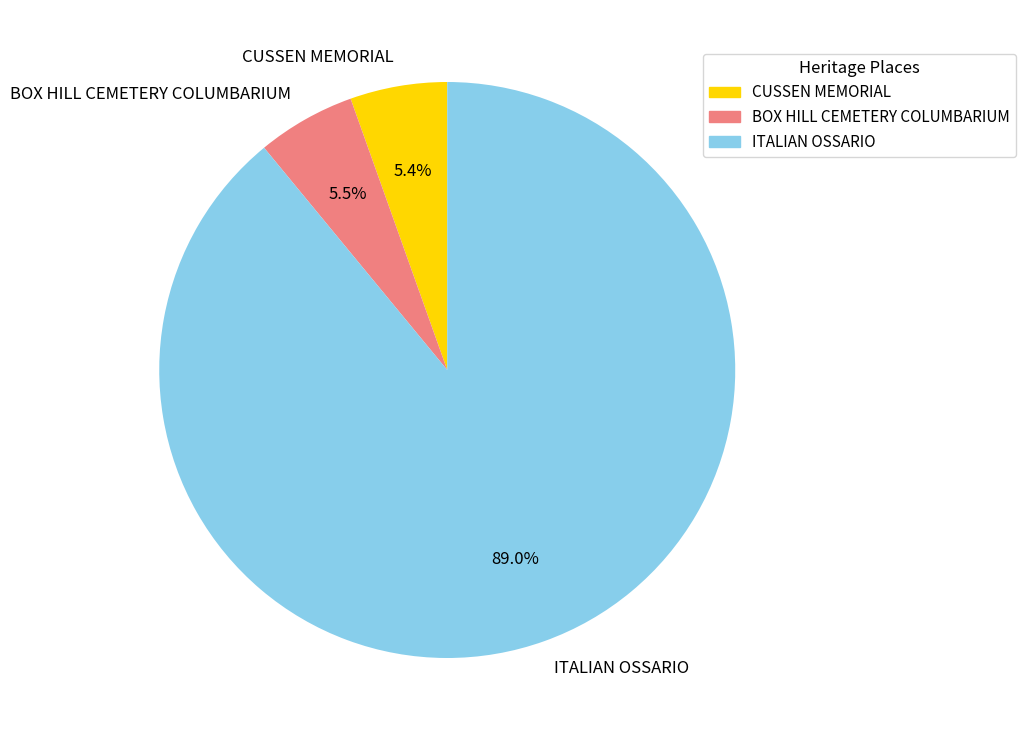

How many segments does this pie chart have?

3